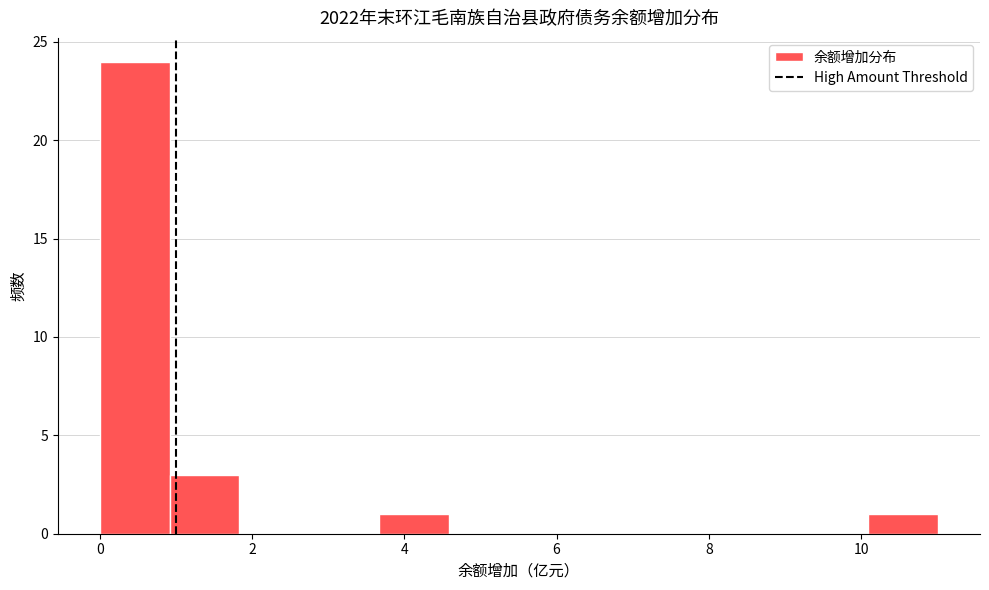

Over which range of the x-axis is the bar tallest?

0.0 to 1.0